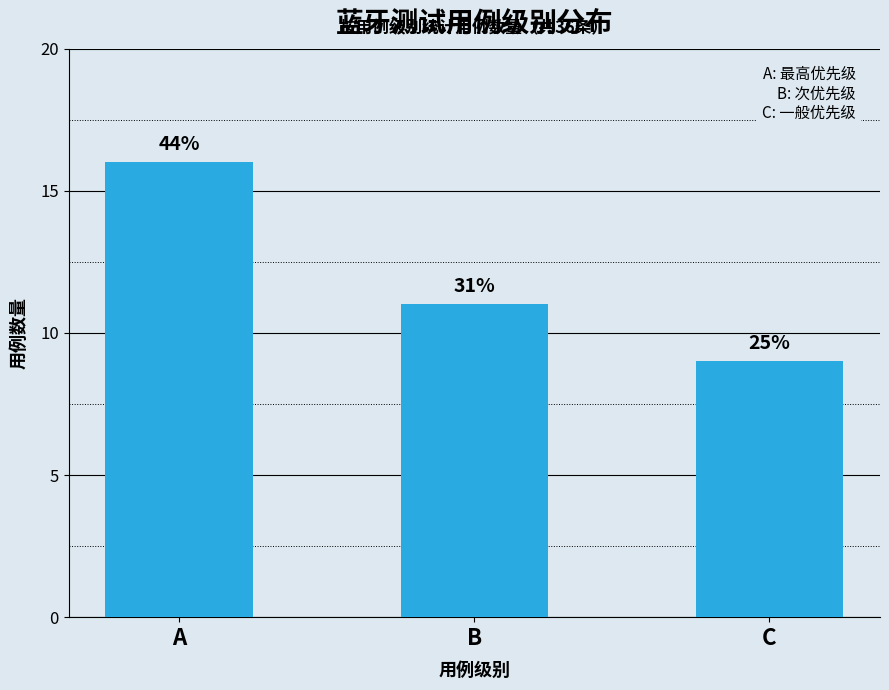

How many bars are there in total?

3